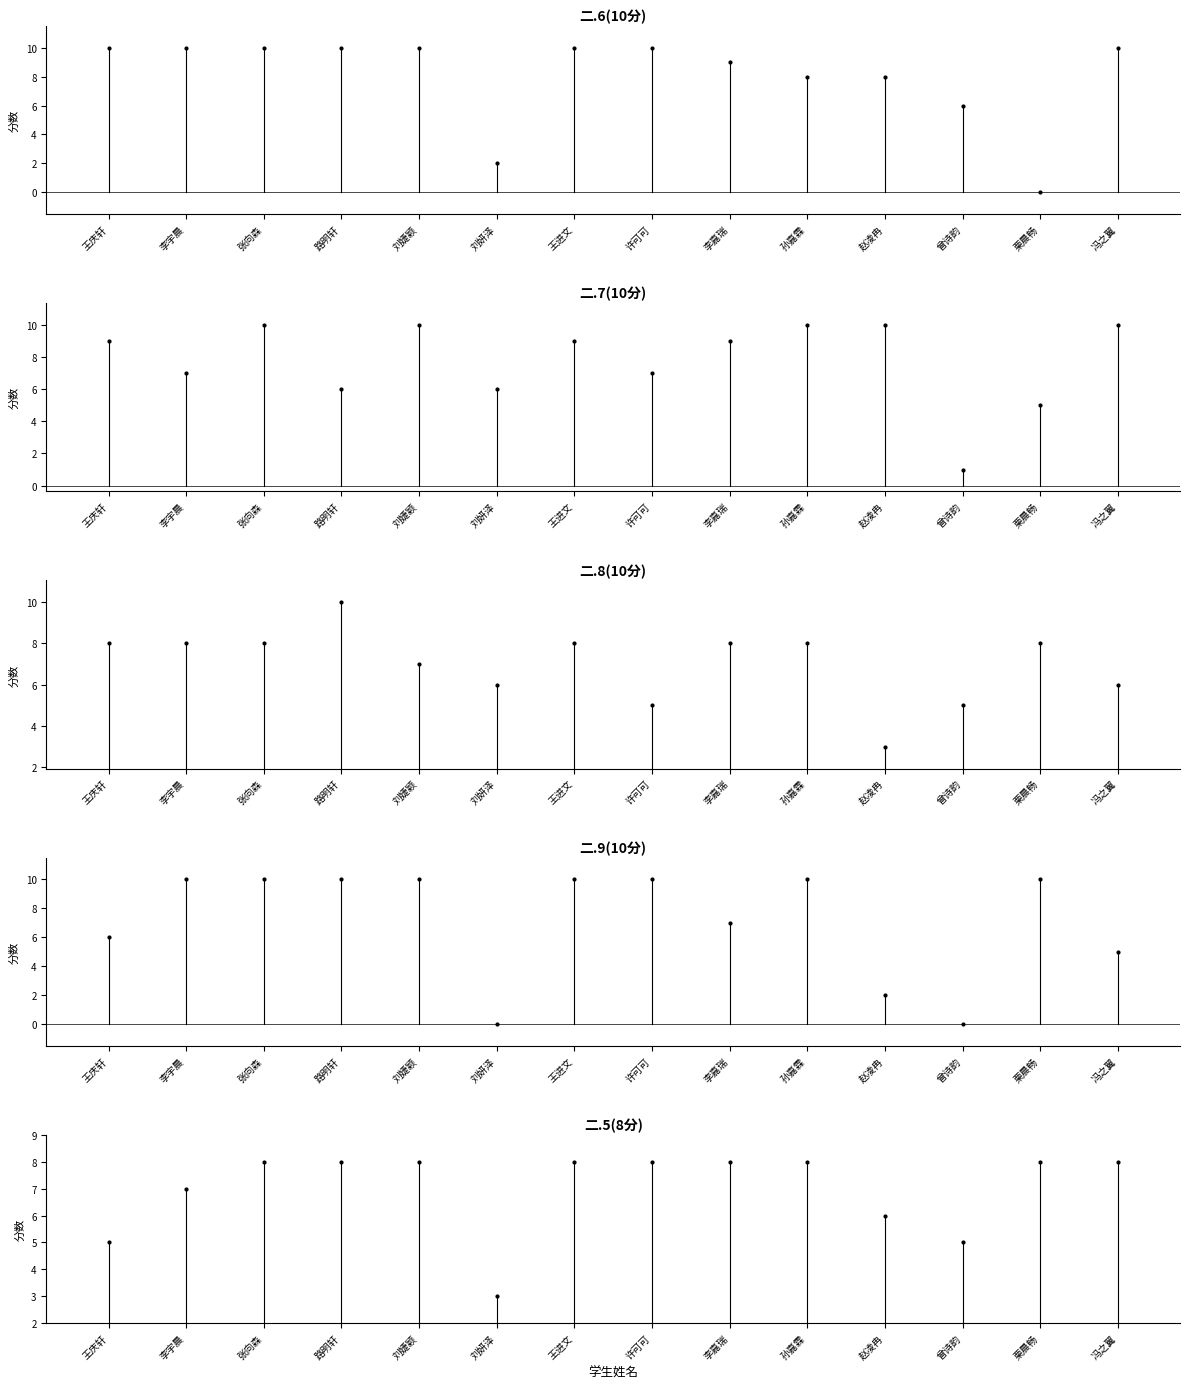

True or false: 二.7(10分) has a value of 9 at 李嘉瑞.

True